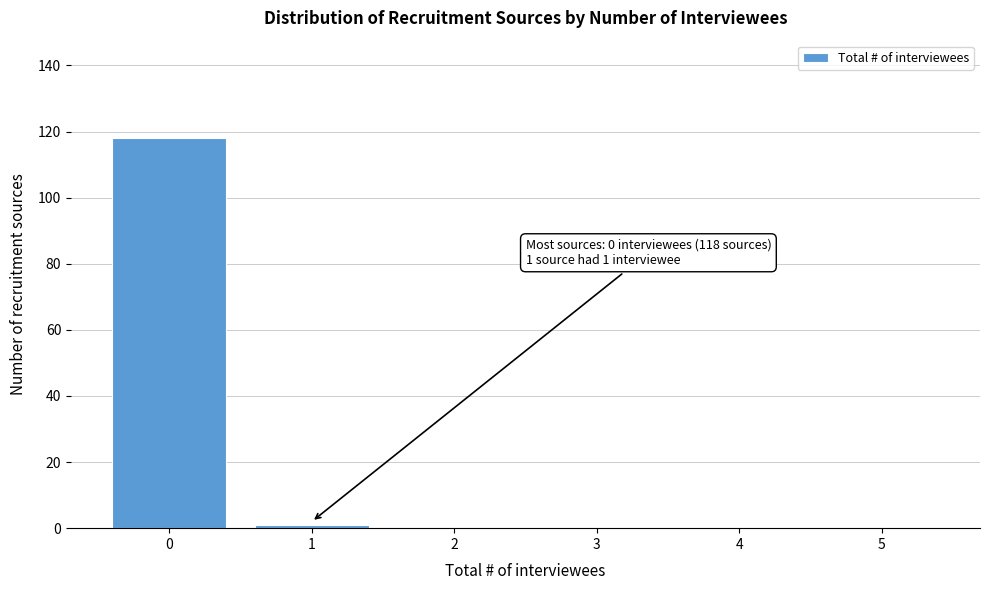

Reading left to right, transcribe all the data shown in this chart.

0=118	1=1	2=0	3=0	4=0	5=0